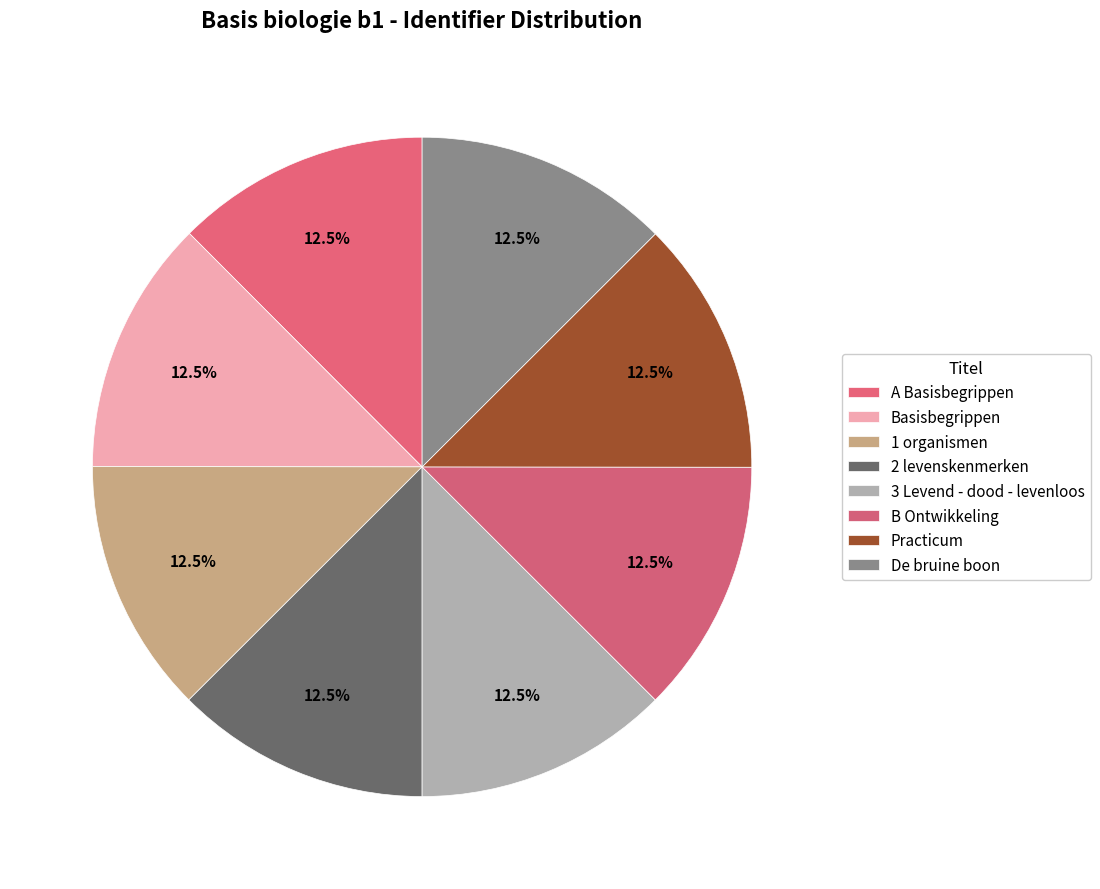

Is it true that De bruine boon is 22% of the pie?

False